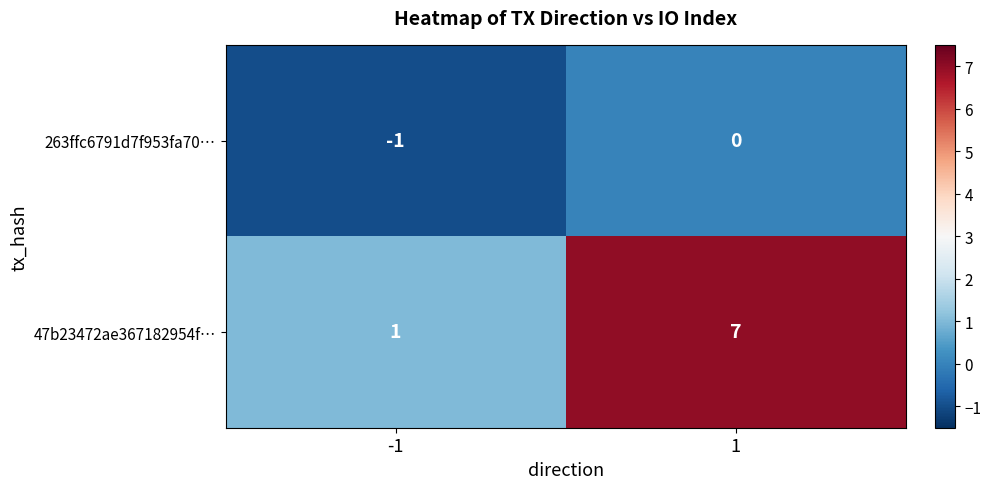

True or false: 47b23472ae367182954f… has a value of 2 at 1.

False